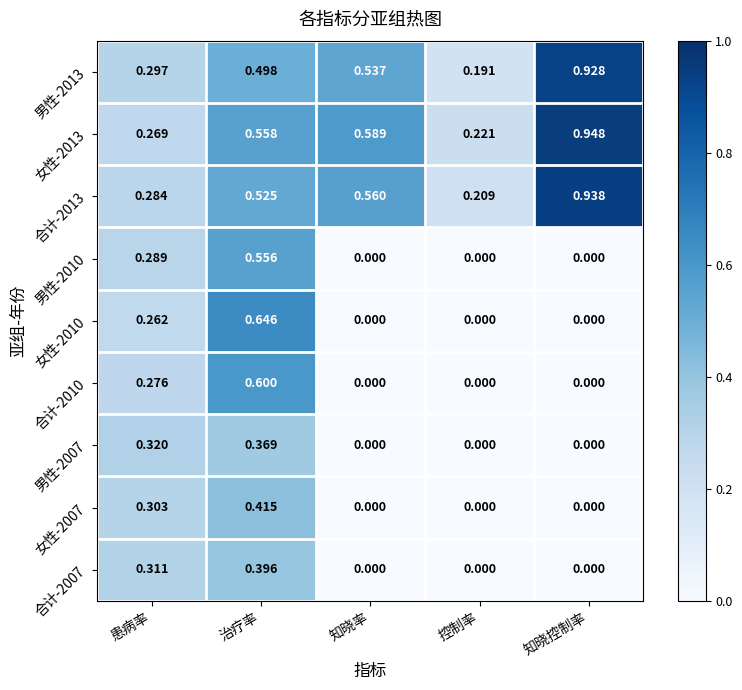

At which category is the sum across all series the highest?

治疗率